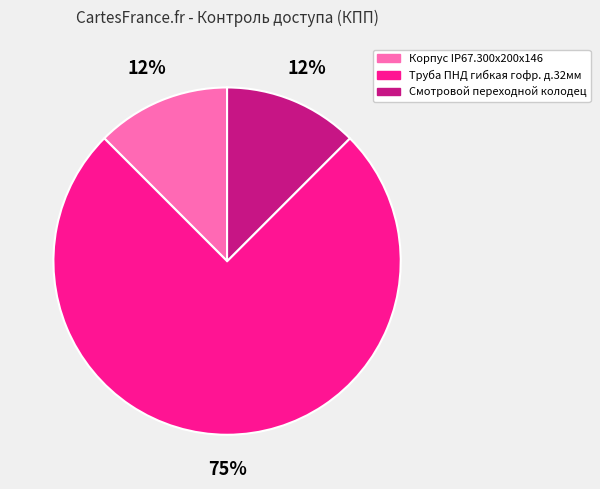

Which slice represents more than half of the pie?

Труба ПНД гибкая гофр. д.32мм